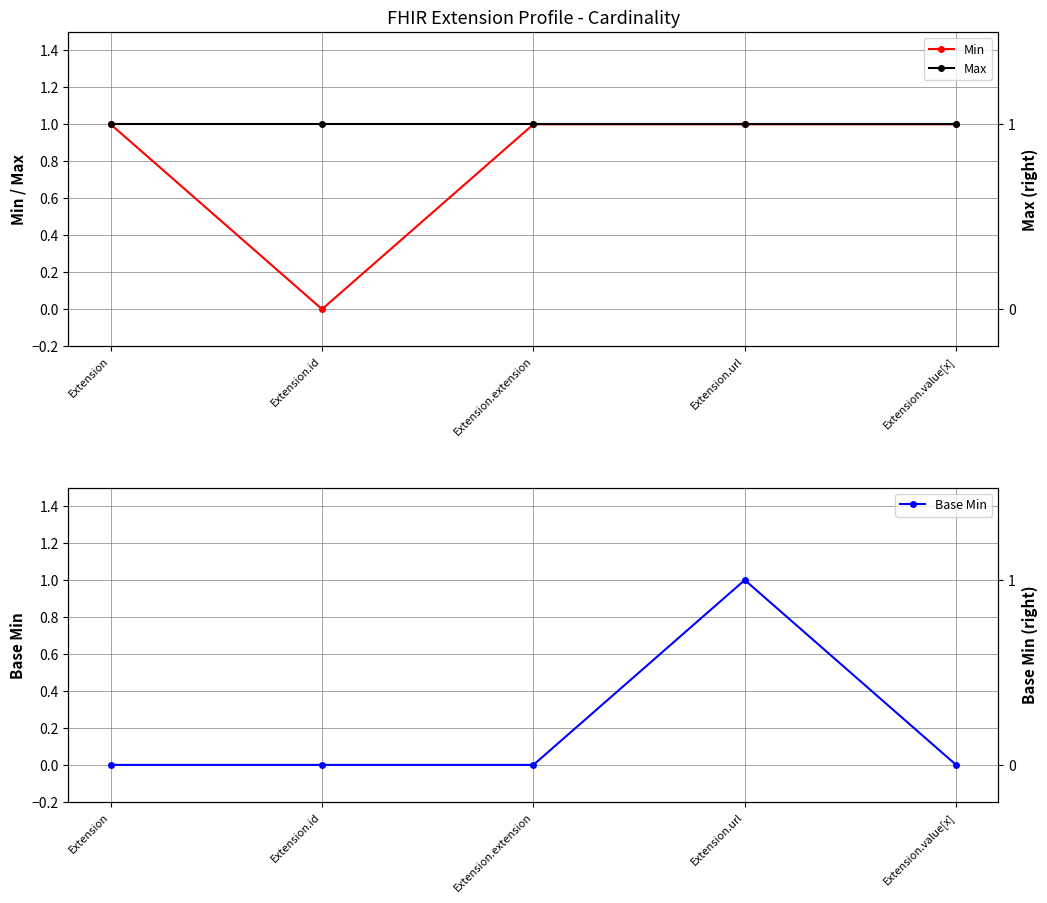

Is the value of Max at Extension greater than the value of Min at Extension.extension?

No